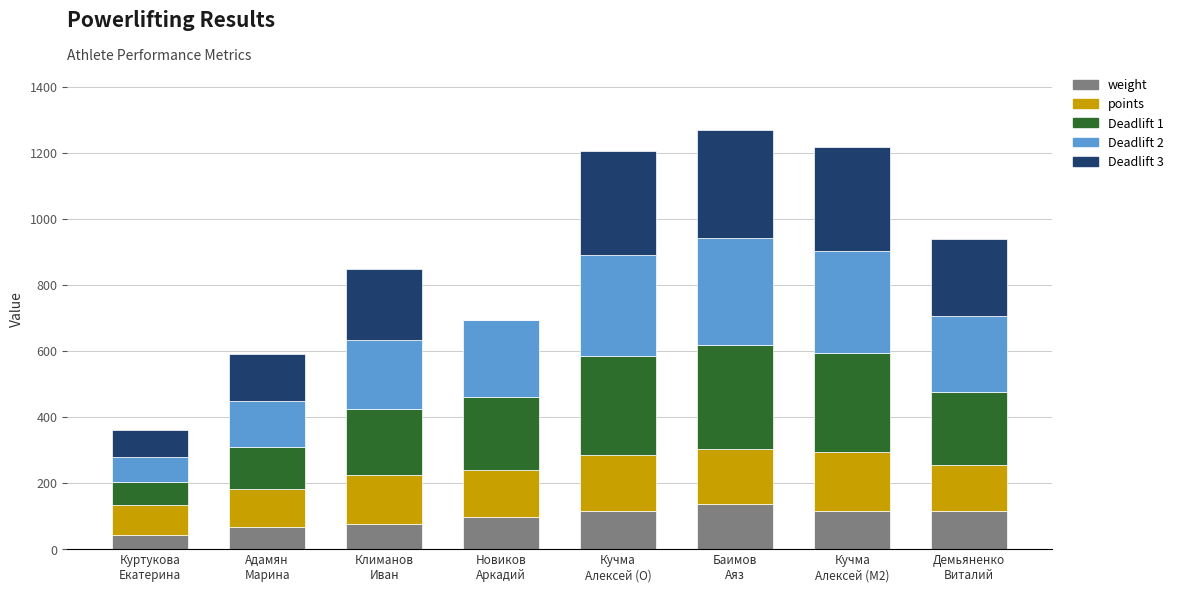

What is the highest value of the weight series?

137.6